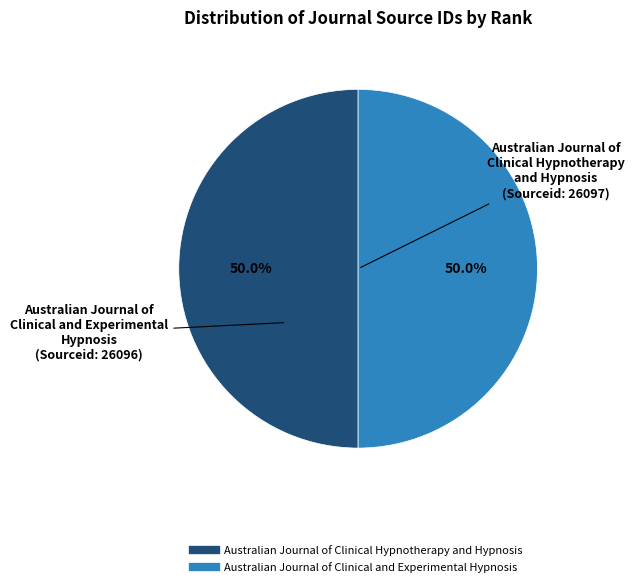

What is the ratio of the value at Australian Journal of Clinical Hypnotherapy and Hypnosis to the value at Australian Journal of Clinical and Experimental Hypnosis?

1.0